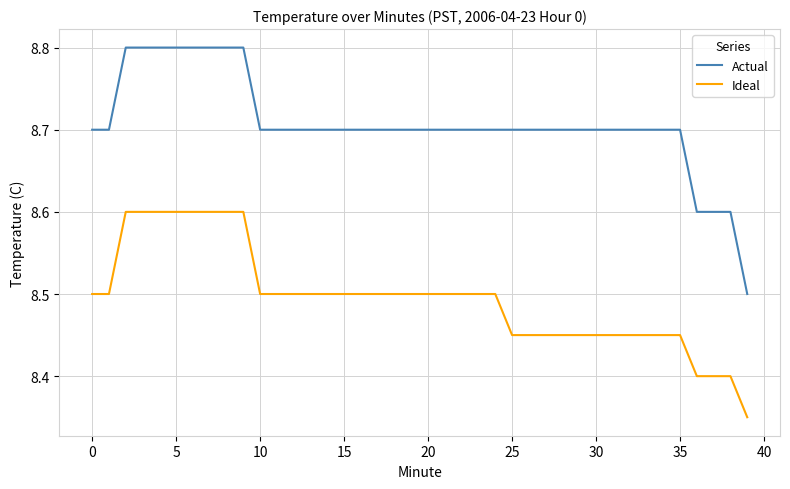

Which series has the largest total across all categories?

Actual